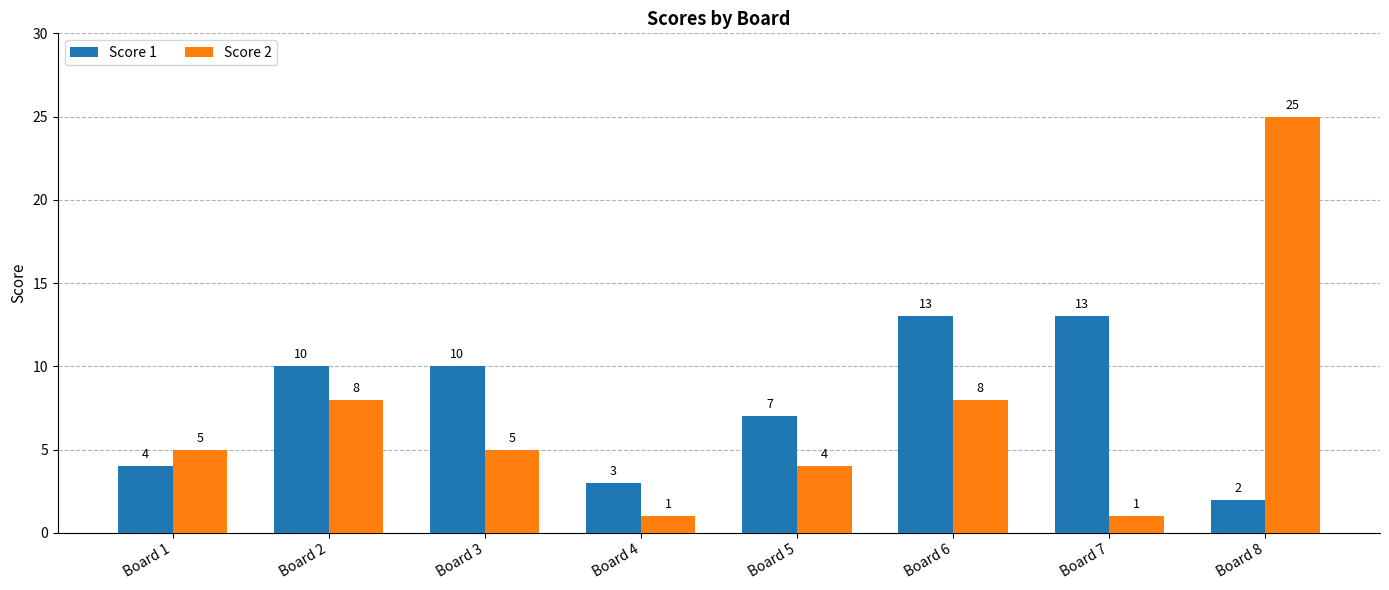

Rank the series by their maximum value, from lowest to highest.

Score 1, Score 2